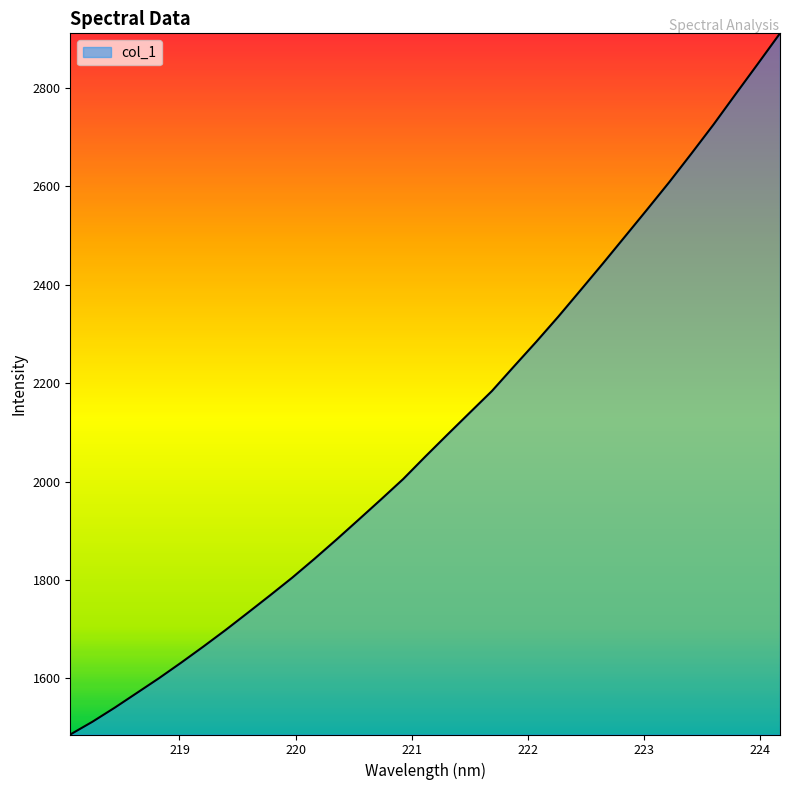

What is the difference between the maximum and minimum values?

1425.0